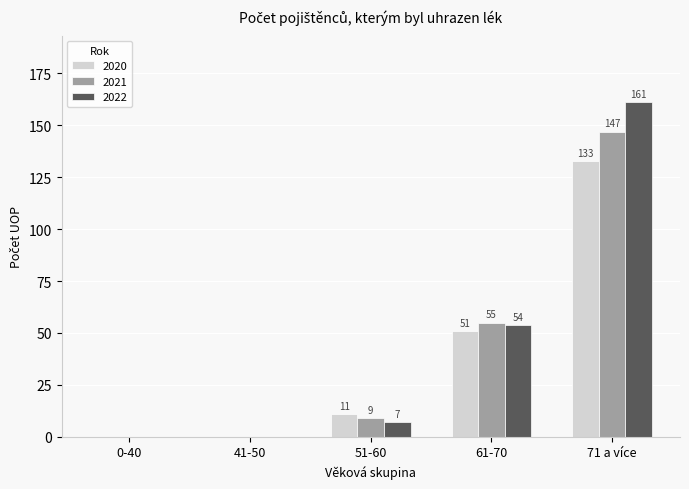

Is it true that 2021 equals 0 at 41-50?

True